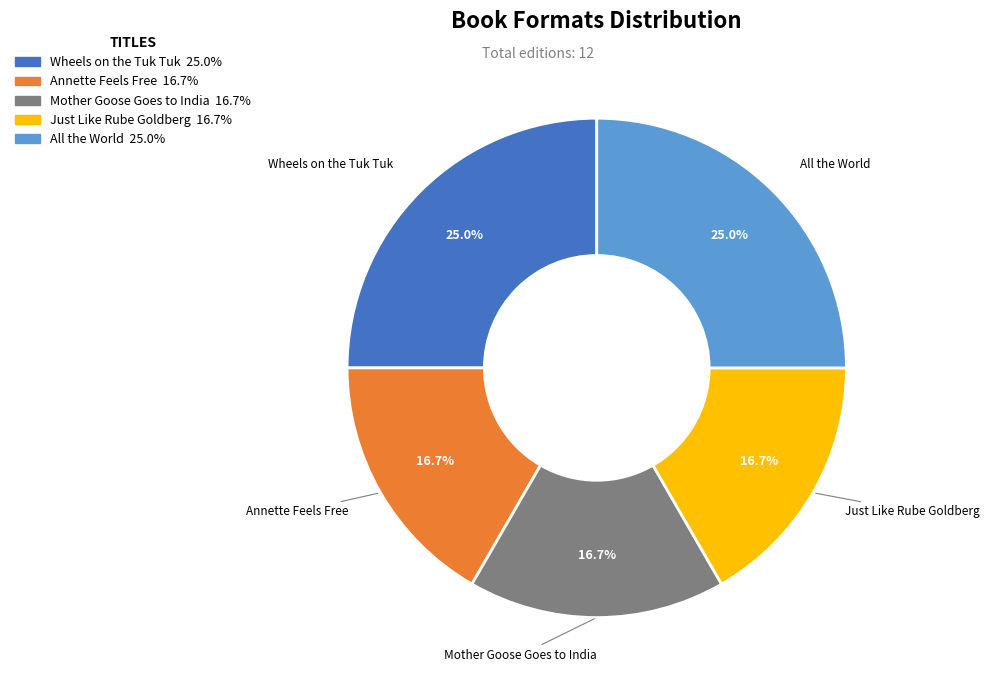

To the nearest percent, what percentage of the pie is All the World?

25%